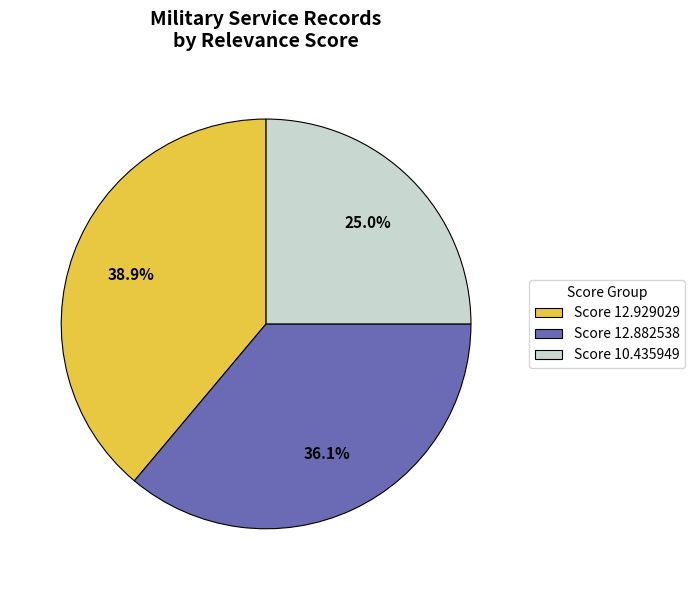

Which has a higher value, Score 12.882538 or Score 10.435949?

Score 12.882538